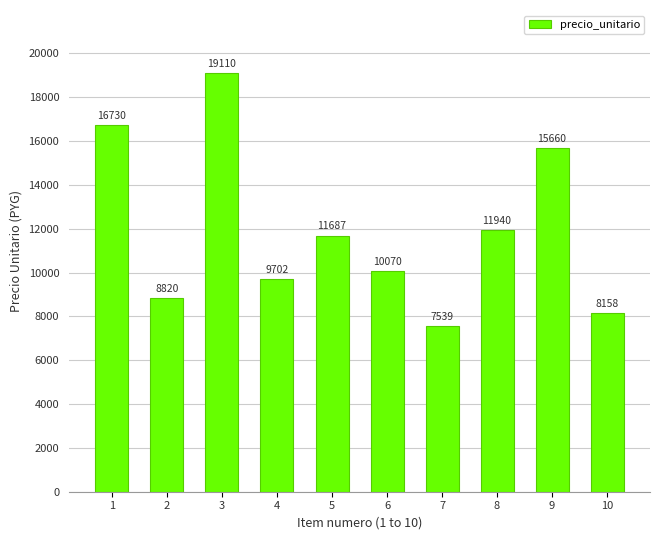

How many bars are there in total?

10